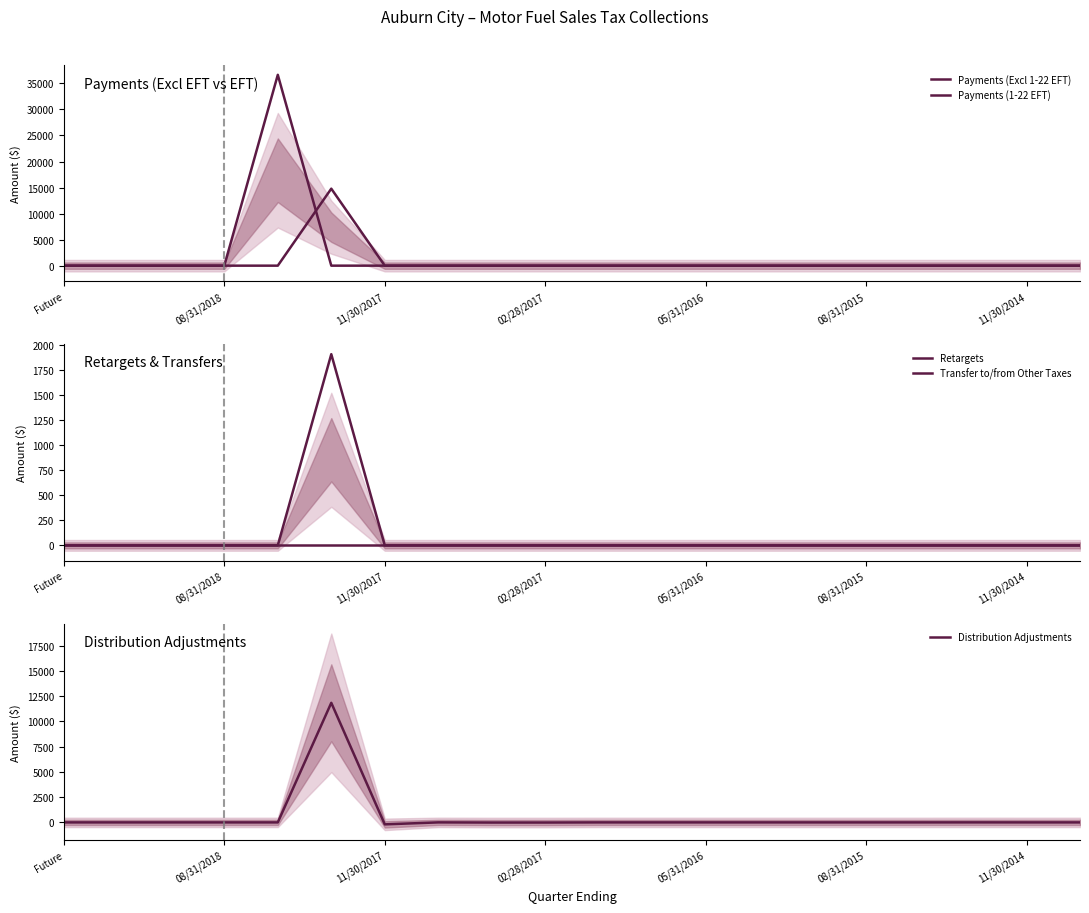

What is the highest value of the Distribution Adjustments series?

11833.5